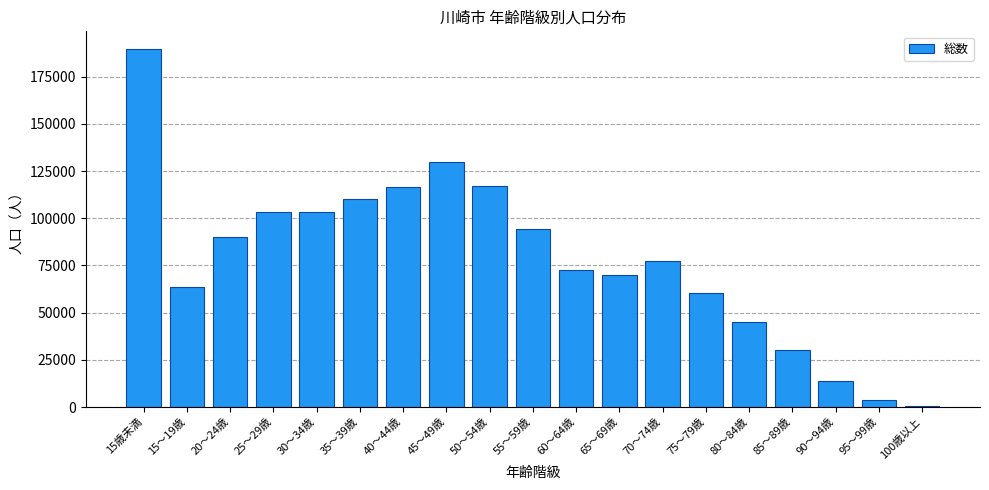

What is the difference between the maximum and minimum values?

188859